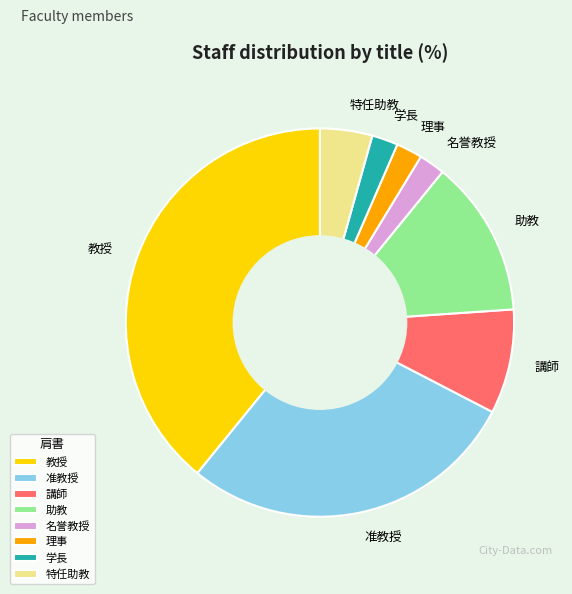

True or false: 教授 accounts for 49% of the total.

False